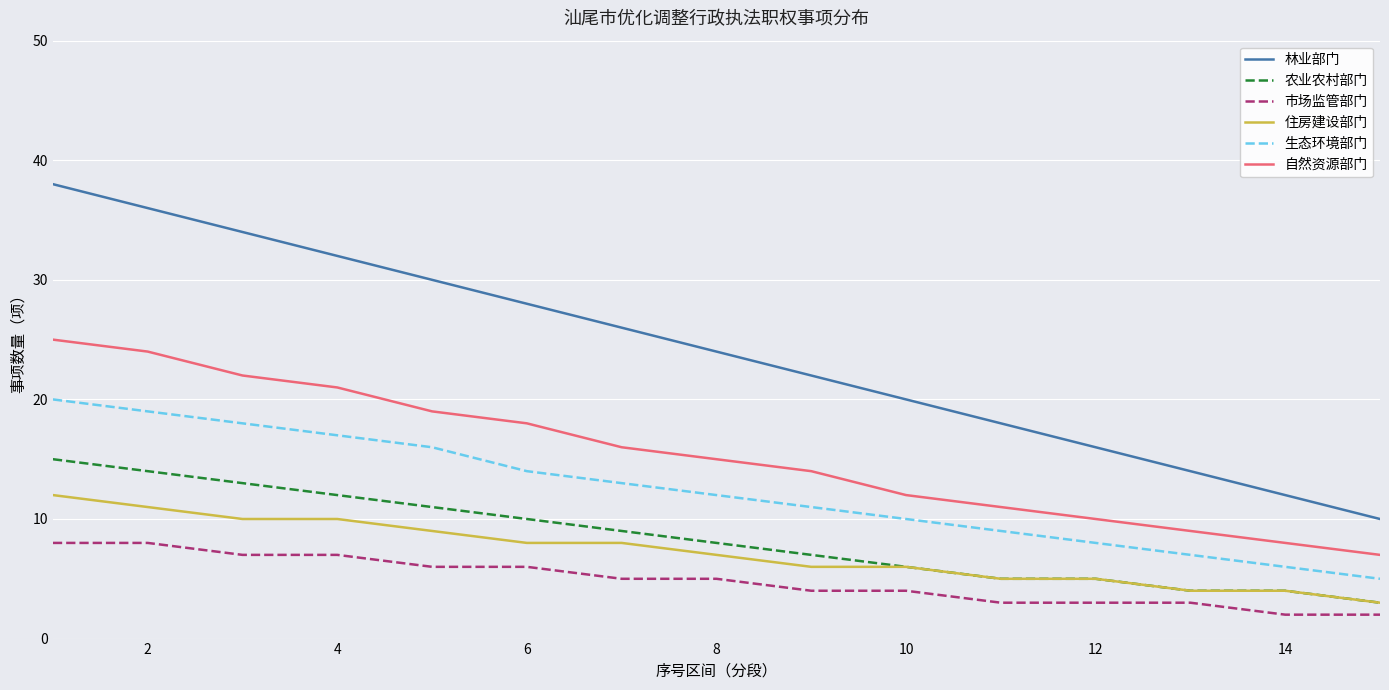

How many lines are shown in the chart?

6